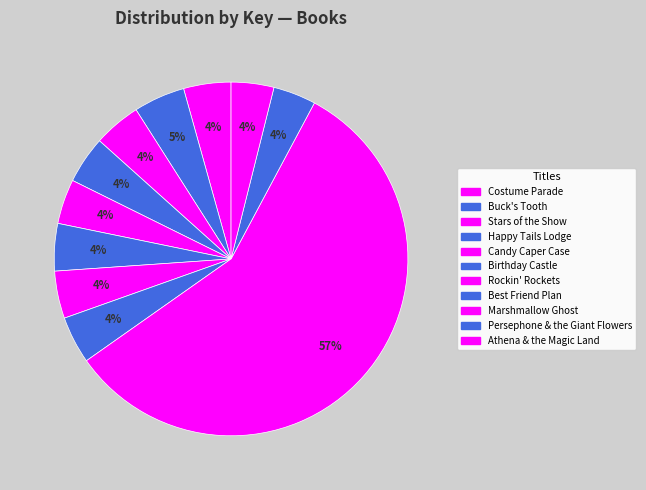

How many slices are in this pie chart?

11